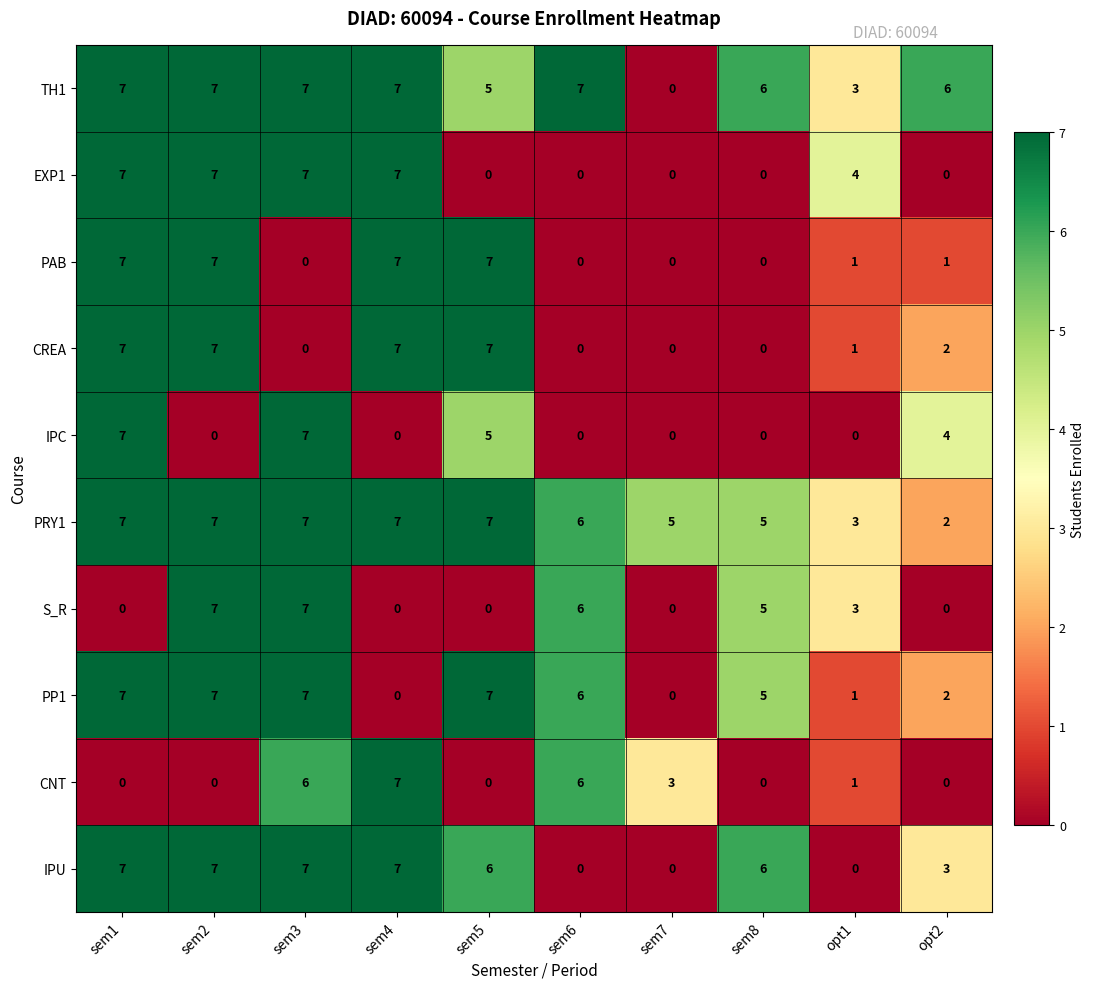

What is the sum of all TH1 values?

55